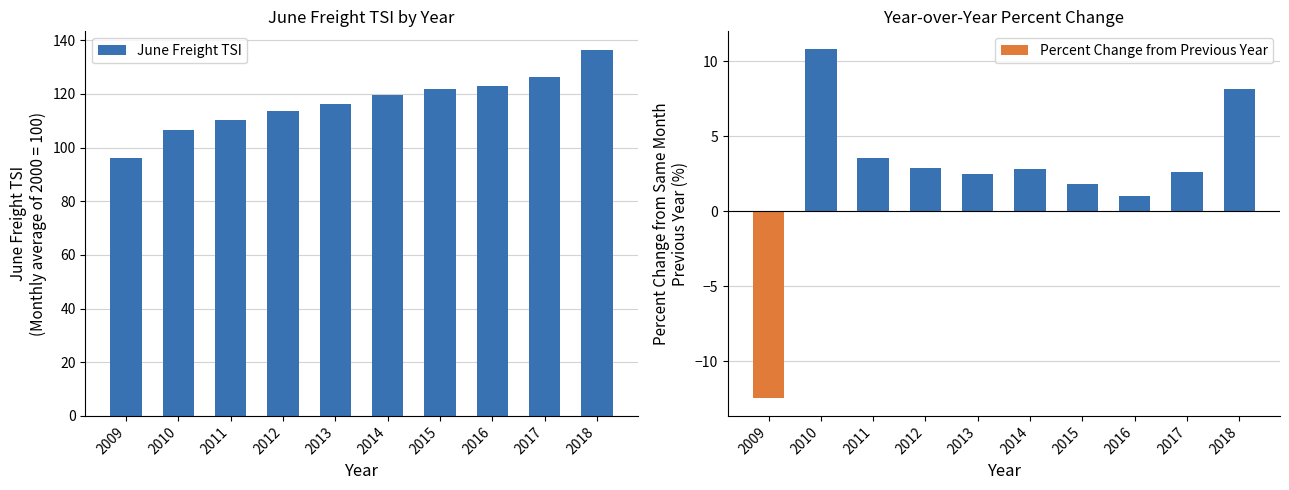

What is the minimum value shown in the chart?

-12.5